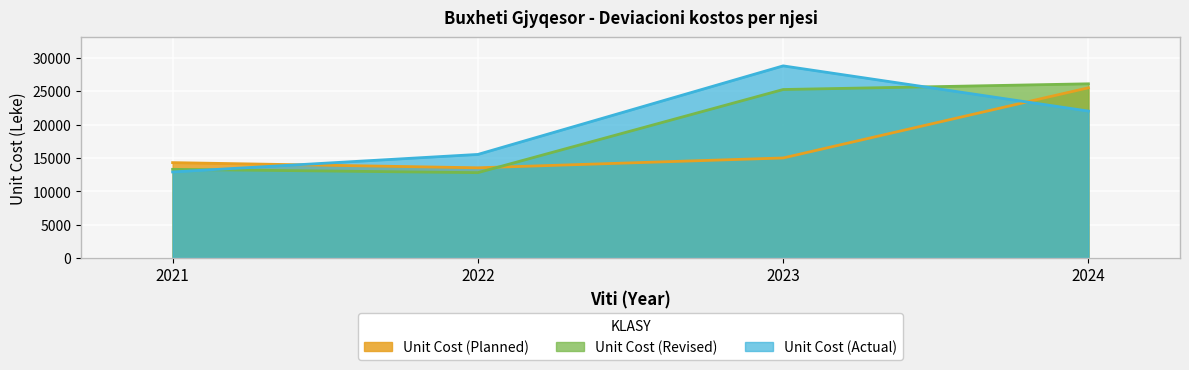

True or false: Planned Cost and Revised Cost intersect in this chart.

True